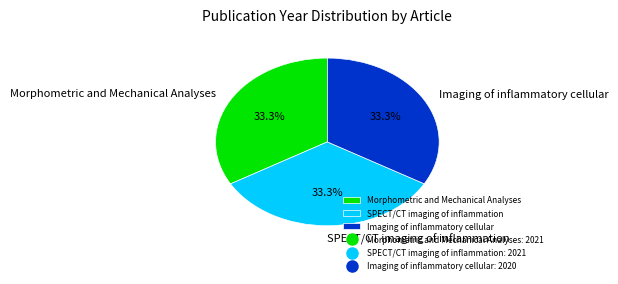

What is the ratio of the value at Morphometric and Mechanical Analyses to the value at SPECT/CT imaging of inflammation?

1.0